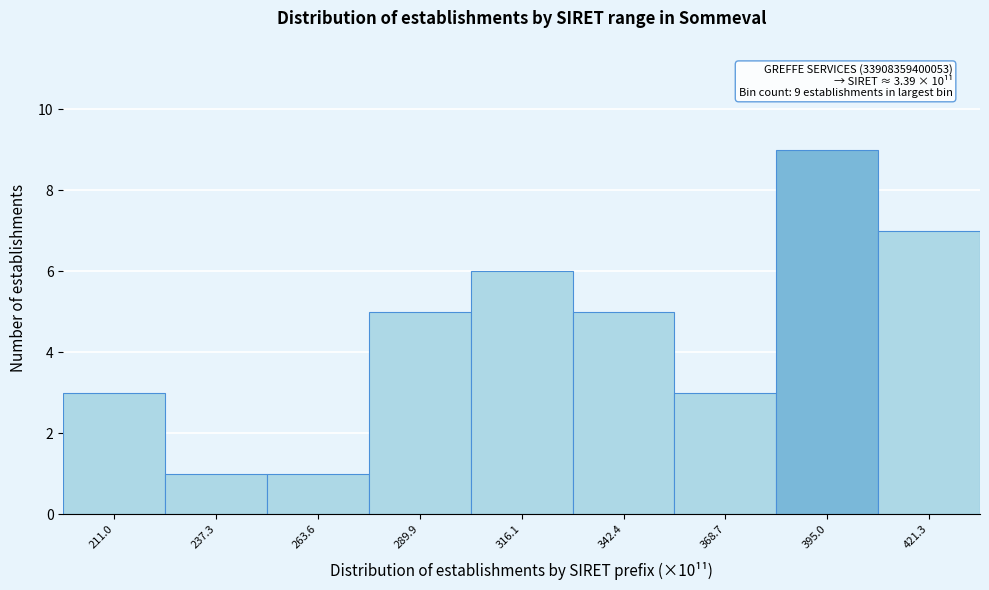

Reading right to left, transcribe all the data shown in this chart.

421.3=7	395.0=9	368.7=3	342.4=5	316.1=6	289.9=5	263.6=1	237.3=1	211.0=3